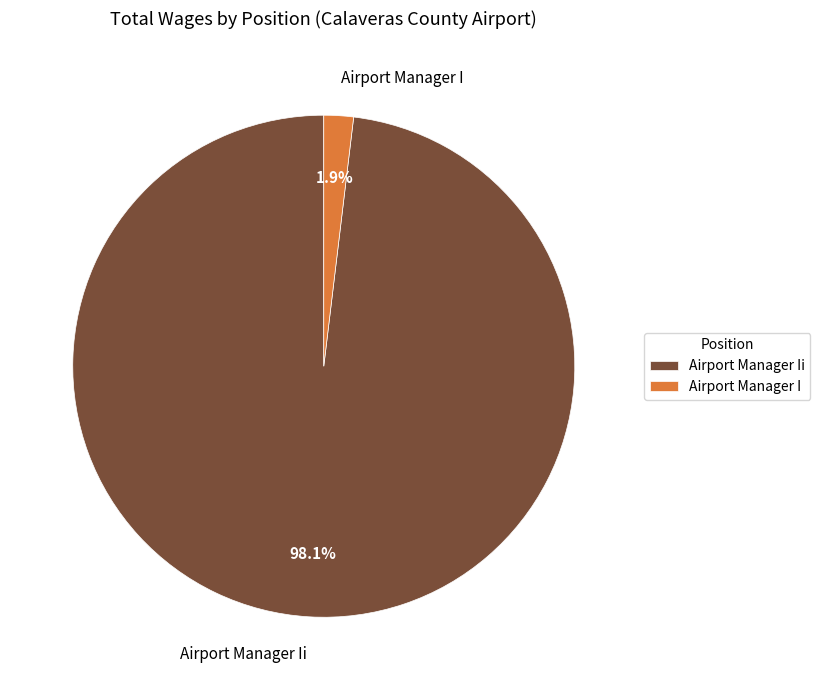

What is the total percentage of Airport Manager Ii and Airport Manager I?

100.0%